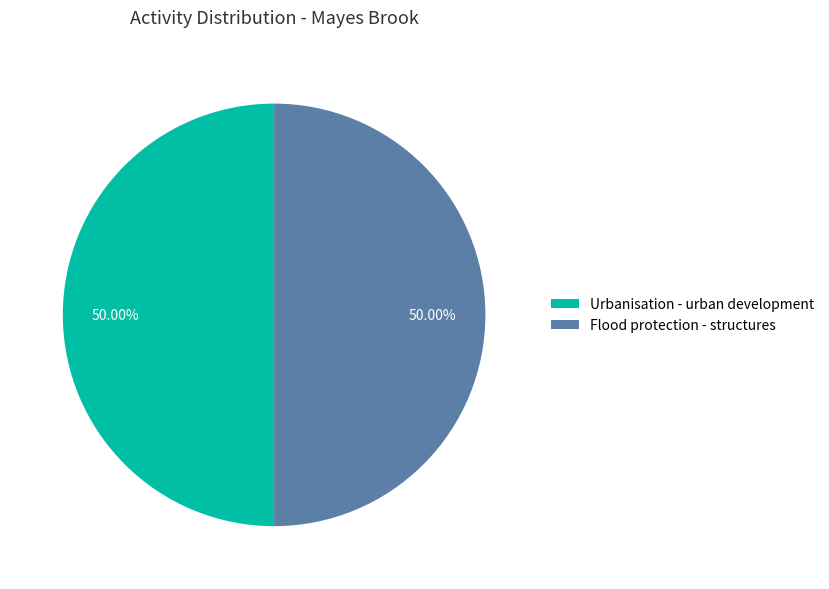

How many slices are in this pie chart?

2